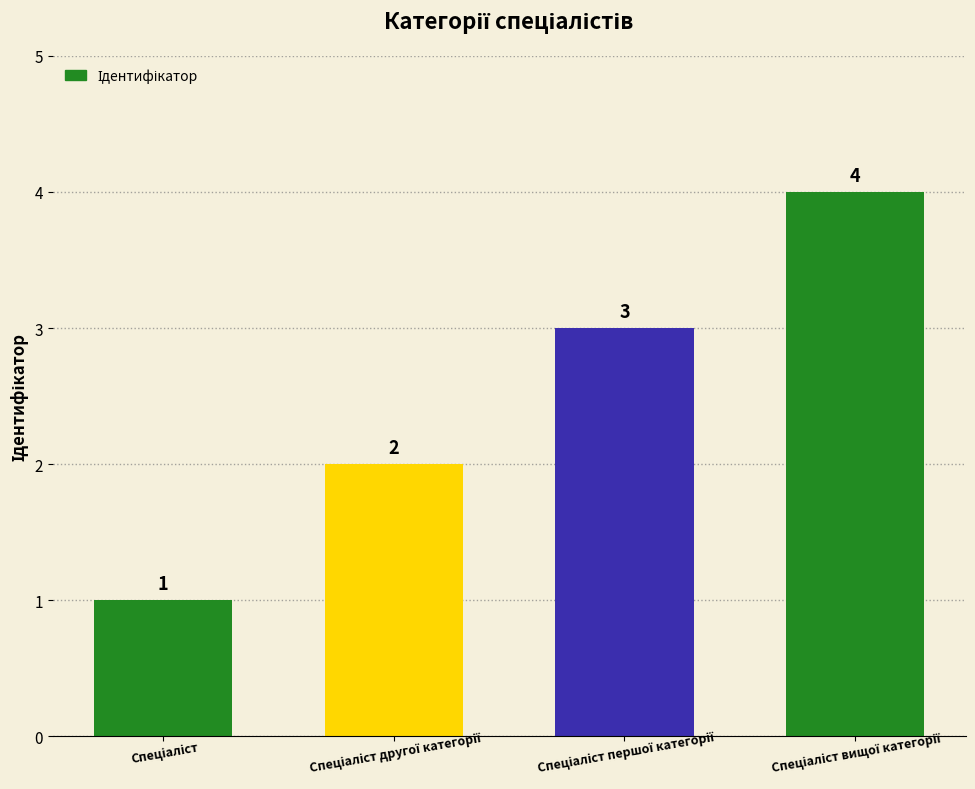

What is the difference between the maximum and minimum values?

3